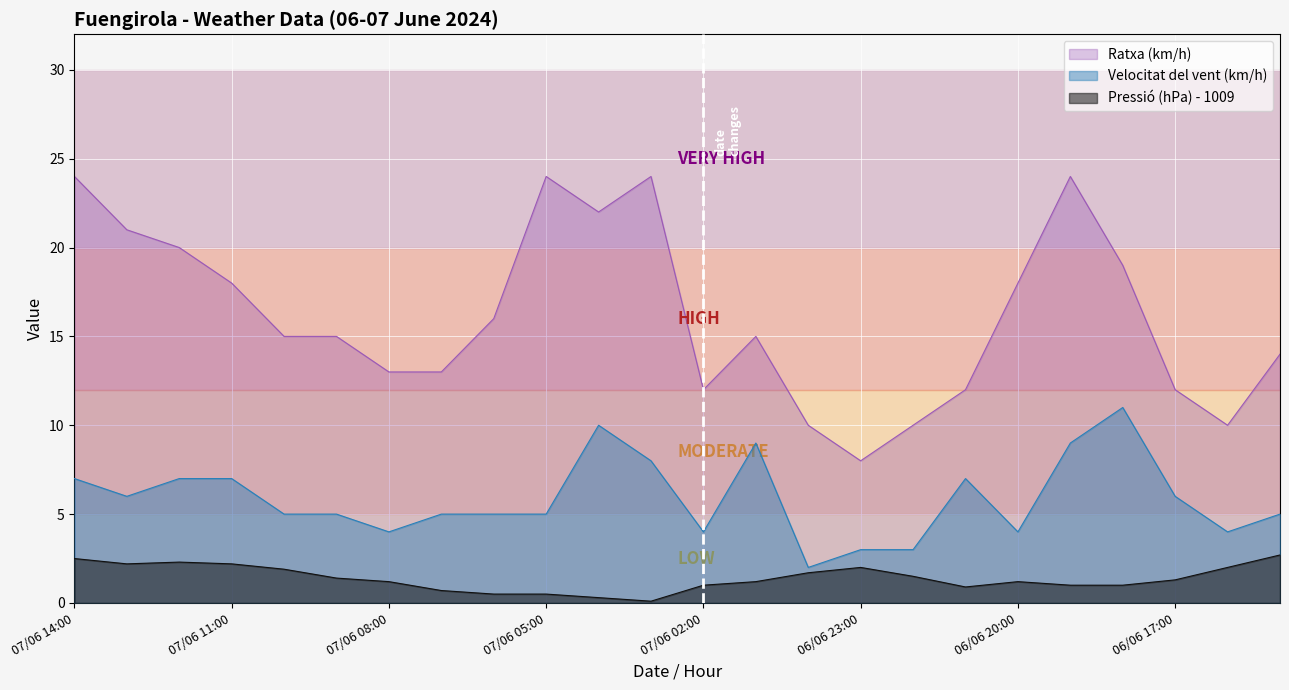

What is the maximum value for Pressió (hPa) - 1009?

2.7